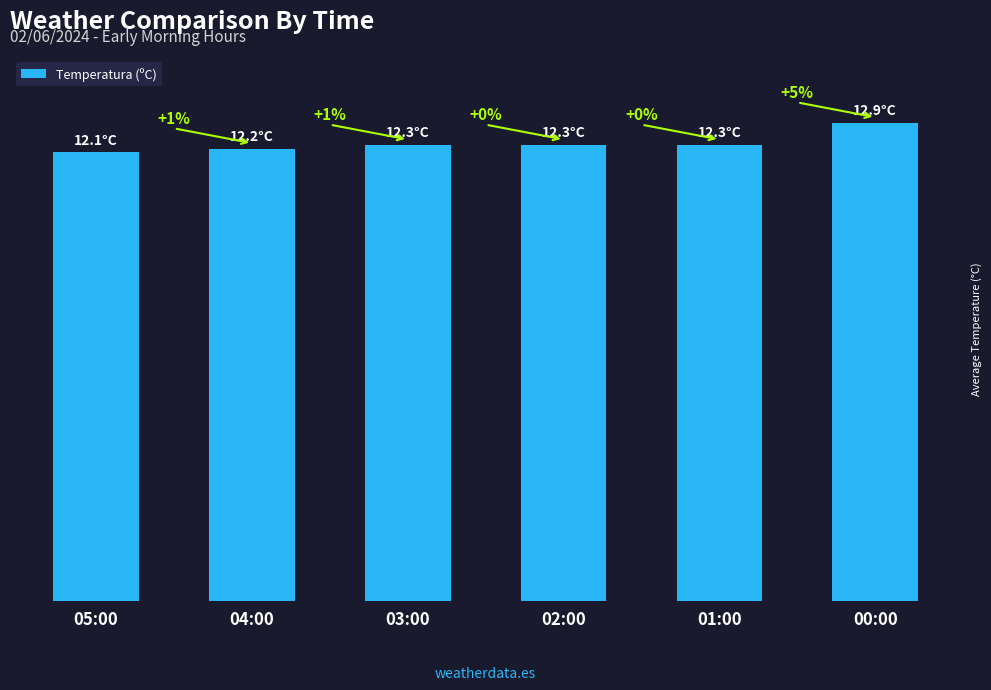

Rank the categories by value from highest to lowest.

00:00, 03:00, 02:00, 01:00, 04:00, 05:00